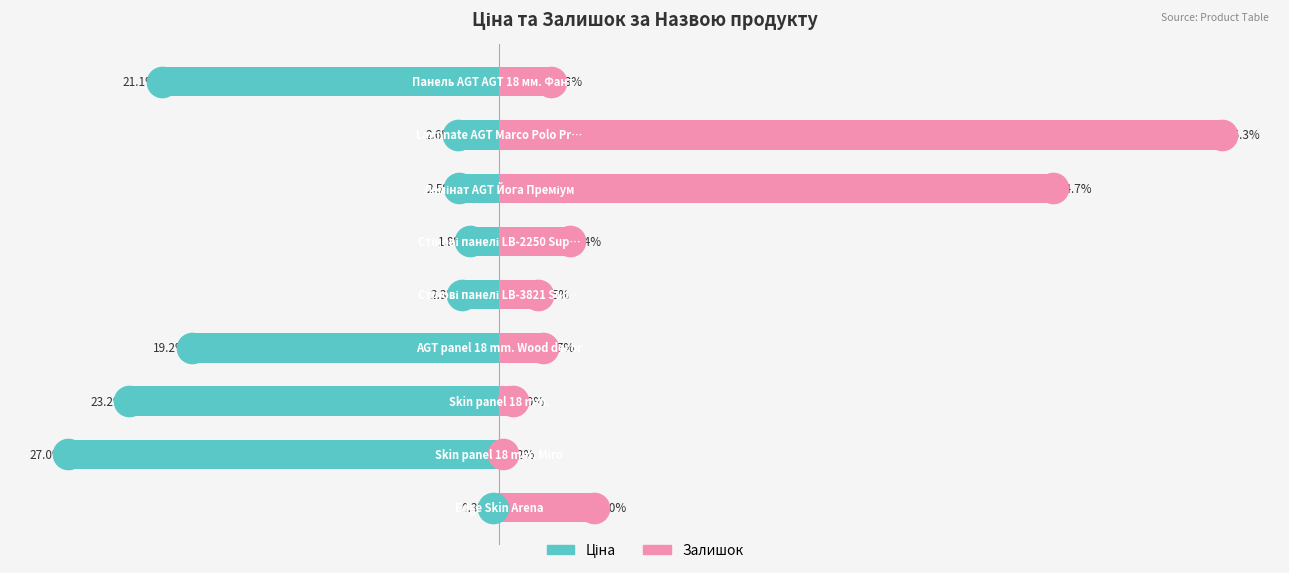

Reading right to left, what are all the values shown in this chart?

Ціна: 8=-21.1	7=-2.6	6=-2.5	5=-1.8	4=-2.3	3=-19.2	2=-23.2	1=-27.0	0=-0.3
Залишок: 8=3.3	7=45.3	6=34.7	5=4.4	4=2.5	3=2.7	2=0.9	1=0.2	0=6.0